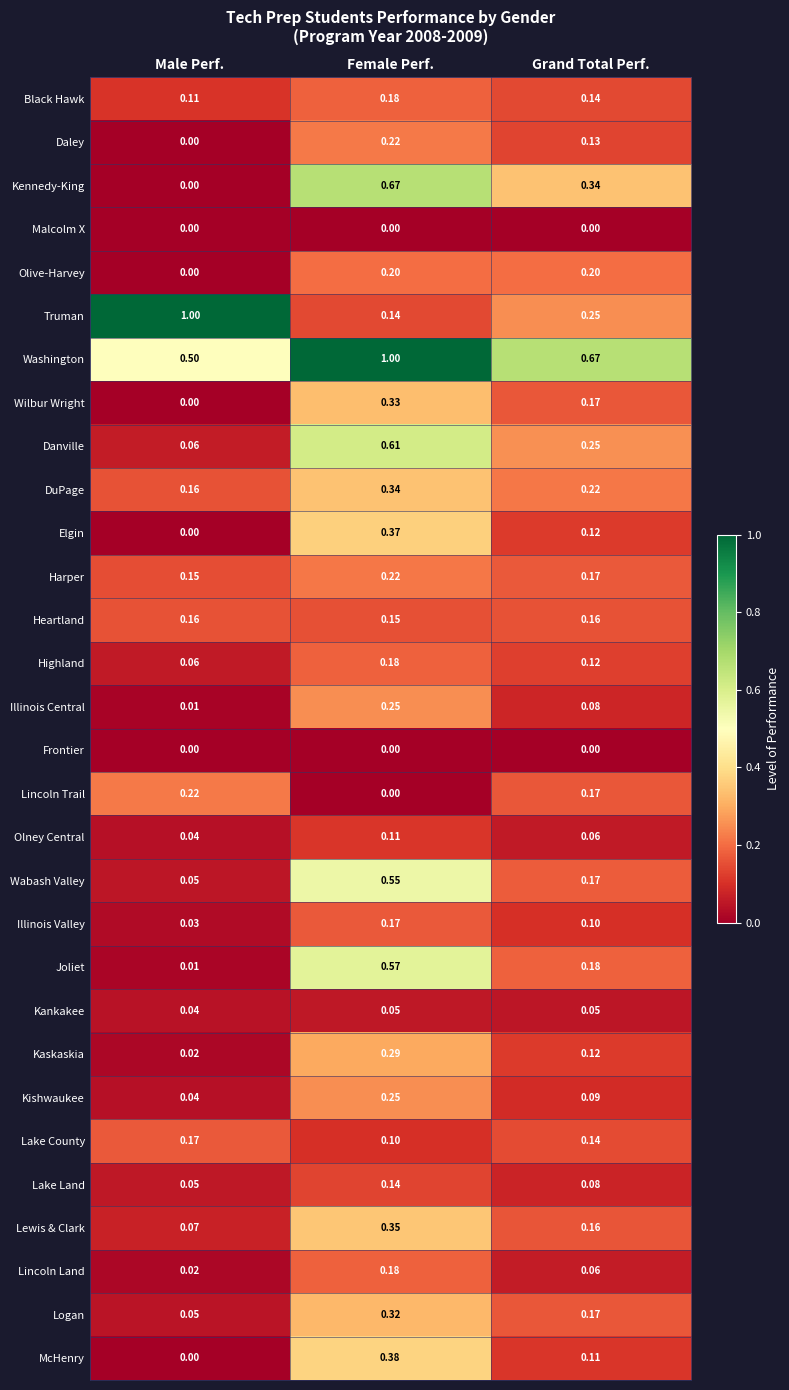

Which series has the widest spread of values?

Truman